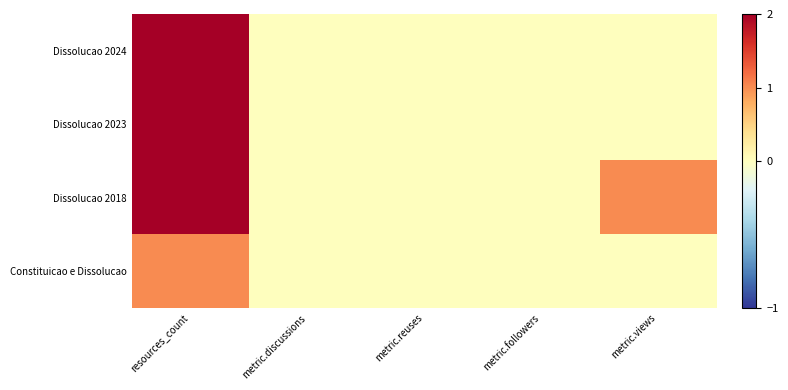

Which series has the largest range (max minus min)?

Dissolucao 2024